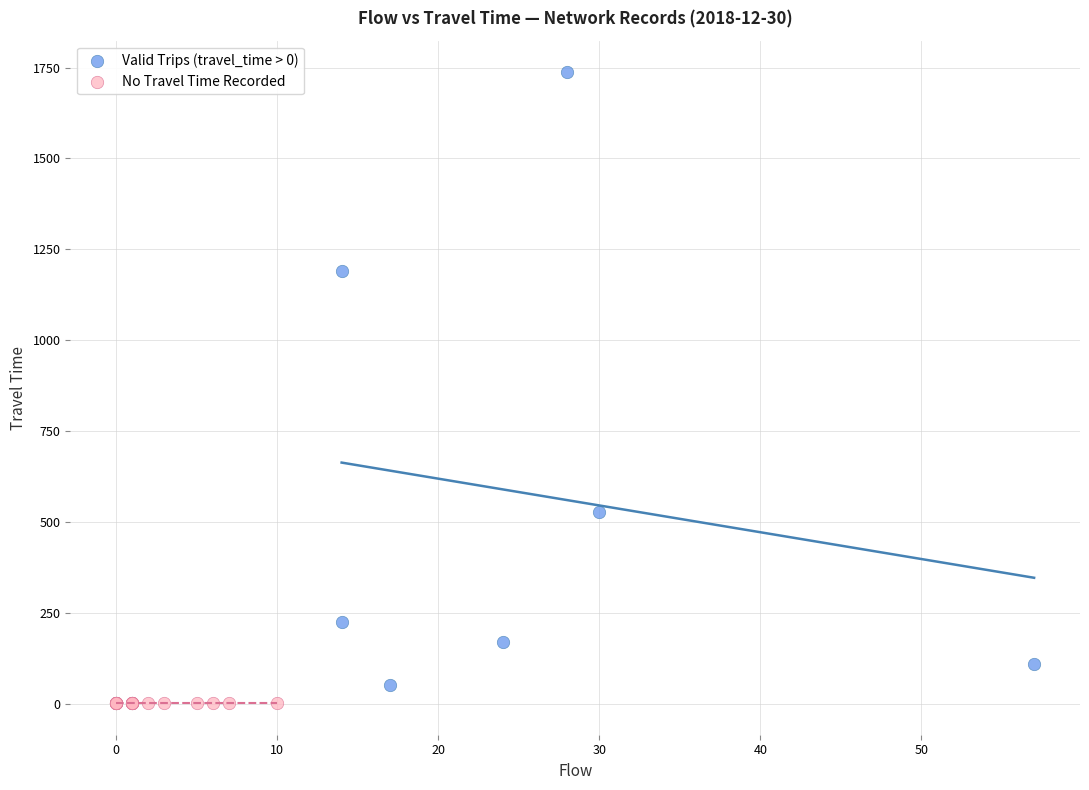

Which series reaches the maximum Y coordinate?

Valid Trips (travel_time > 0)